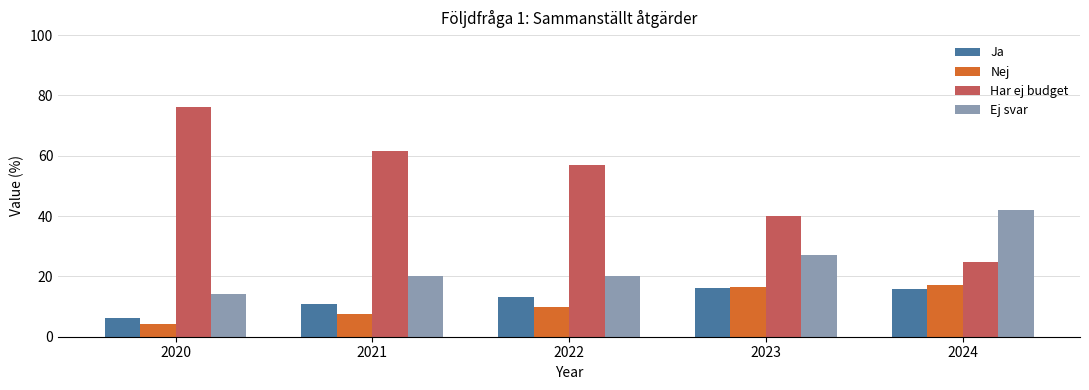

At how many categories does at least one series exceed 15?

5